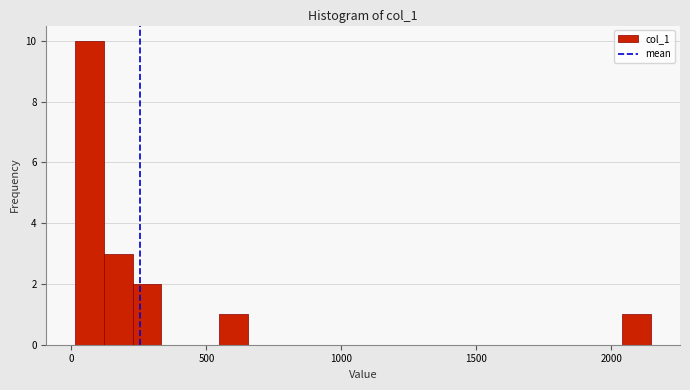

Read against the x-axis, roughly where is the centre of the tallest bar?

50